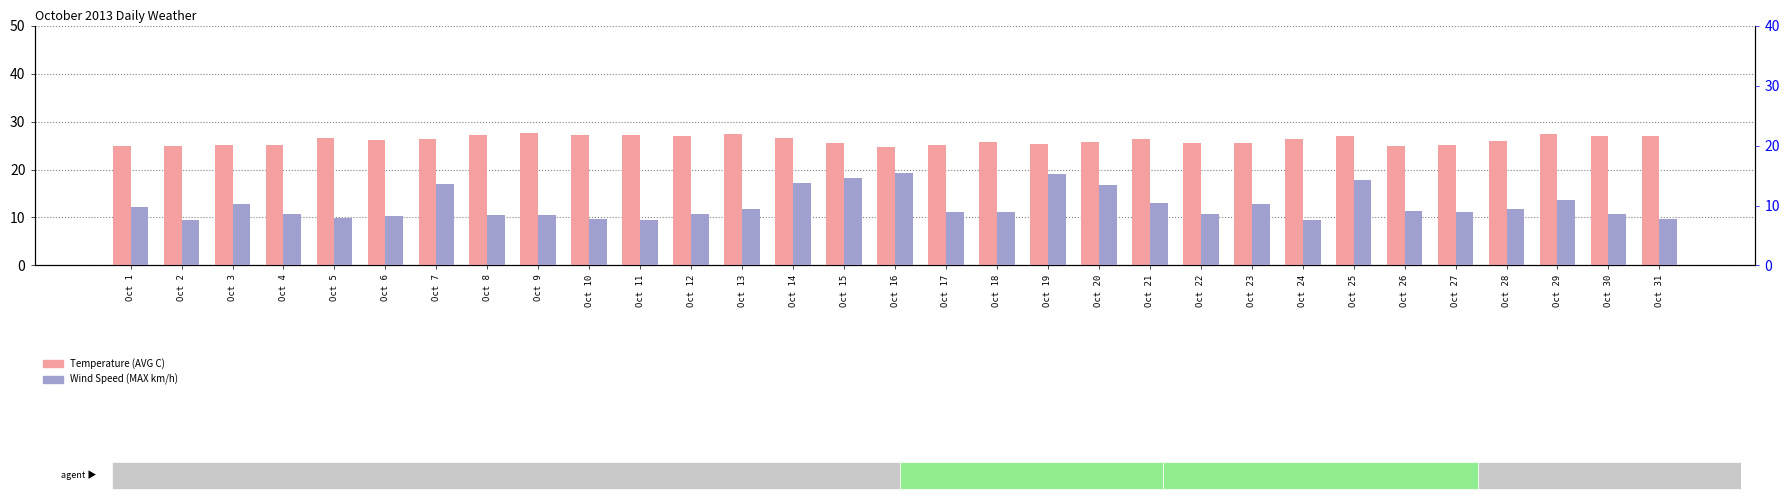

Count the number of data series in this chart.

2